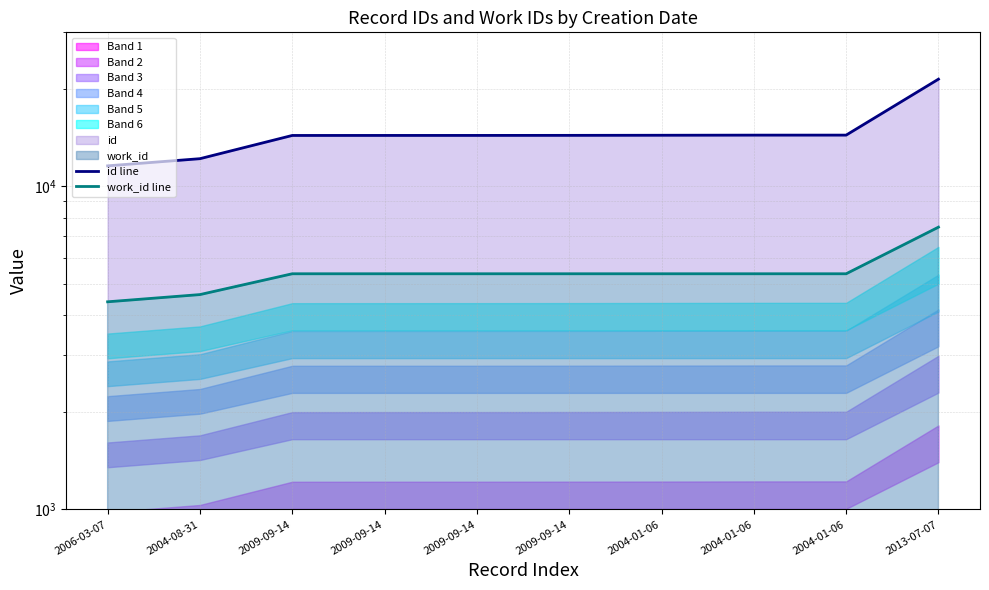

Which series has the largest total across all categories?

id line